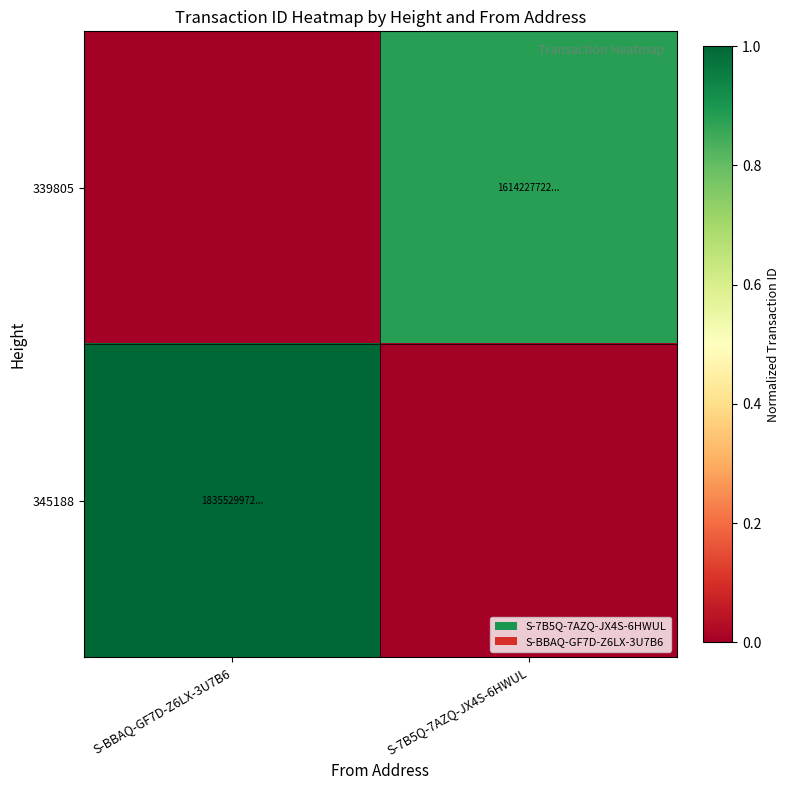

Reading right to left, transcribe all the data shown in this chart.

339805: S-7B5Q-7AZQ-JX4S-6HWUL=0.9	S-BBAQ-GF7D-Z6LX-3U7B6=0.0
345188: S-7B5Q-7AZQ-JX4S-6HWUL=0.0	S-BBAQ-GF7D-Z6LX-3U7B6=1.0